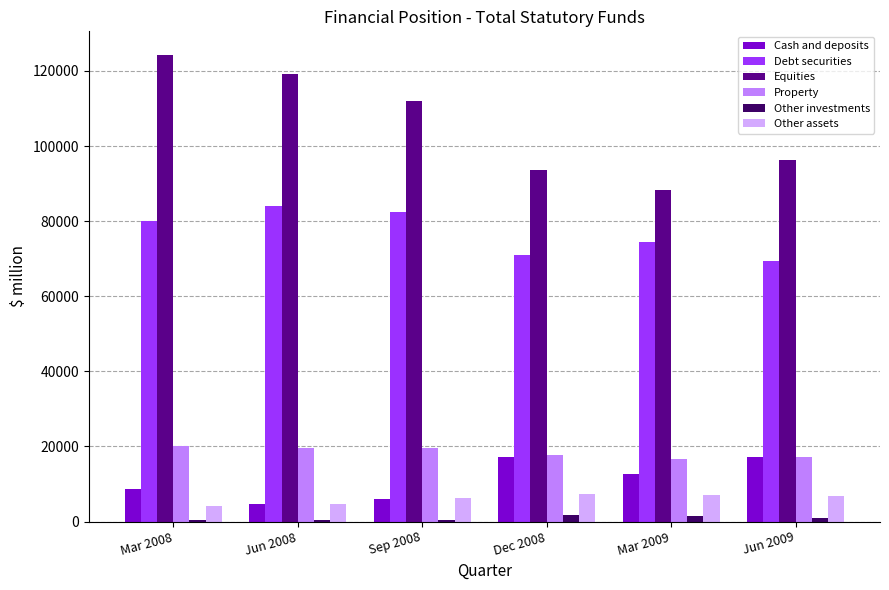

What is the highest value of the Cash and deposits series?

17239.9